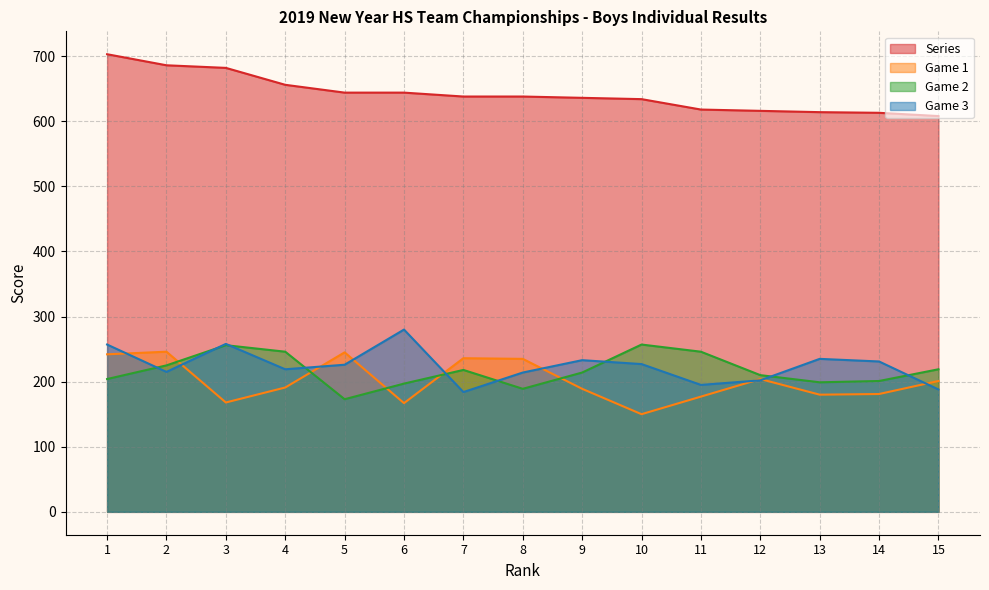

What is the highest value of the Game 2 series?

257